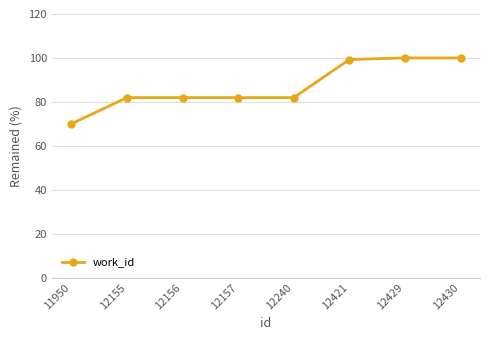

Which category has the lowest value across all series?

11950